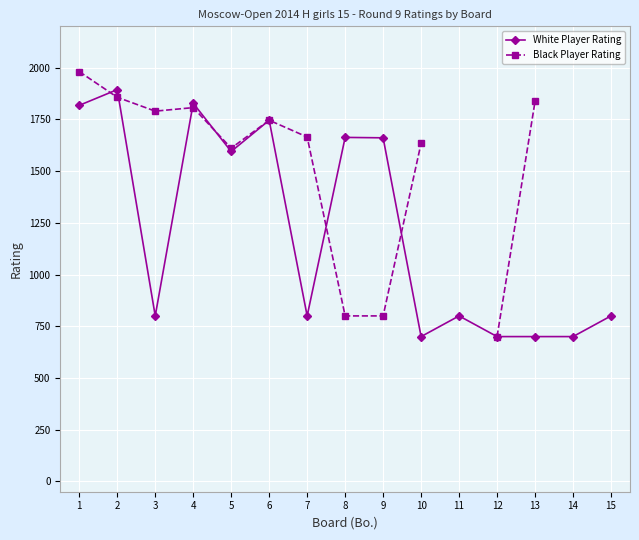

True or false: White Player Rating has a value of 700.0 at 10.

True